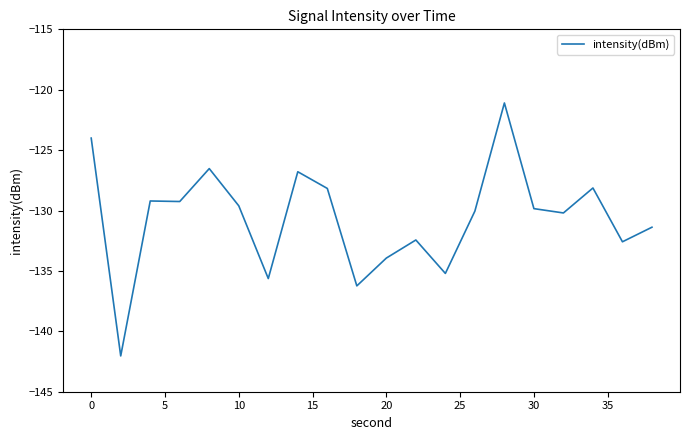

What is the smallest value displayed?

-142.0